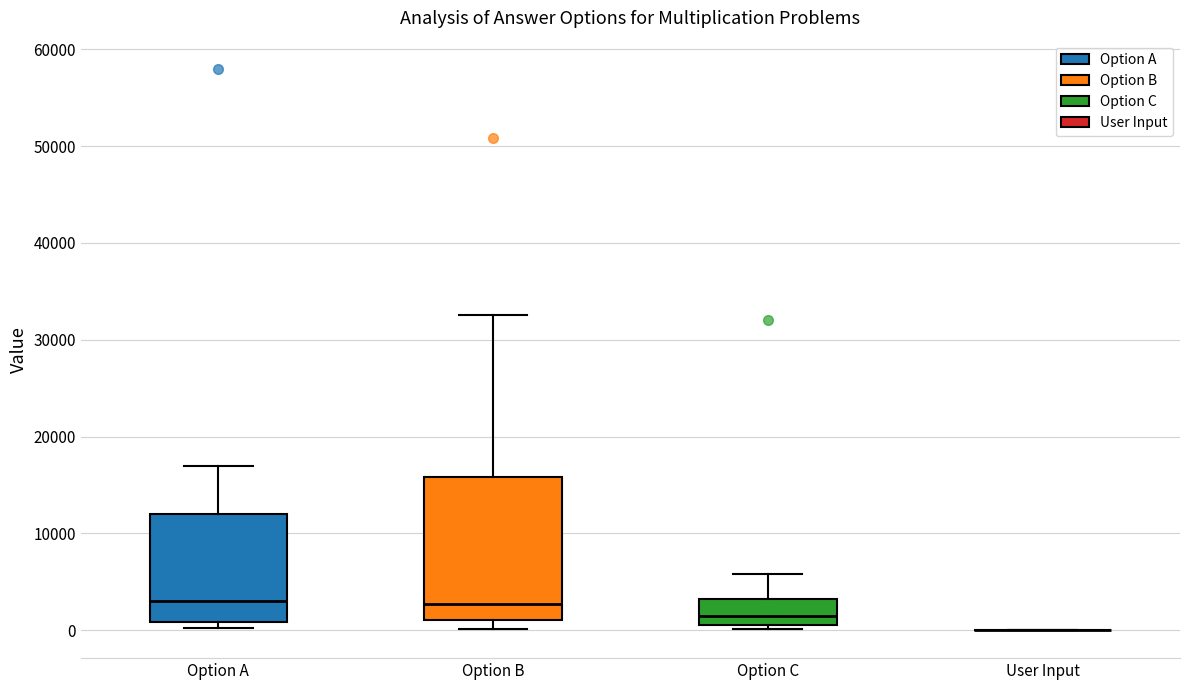

Which box is the tallest, from its lower edge to its upper edge?

Option B